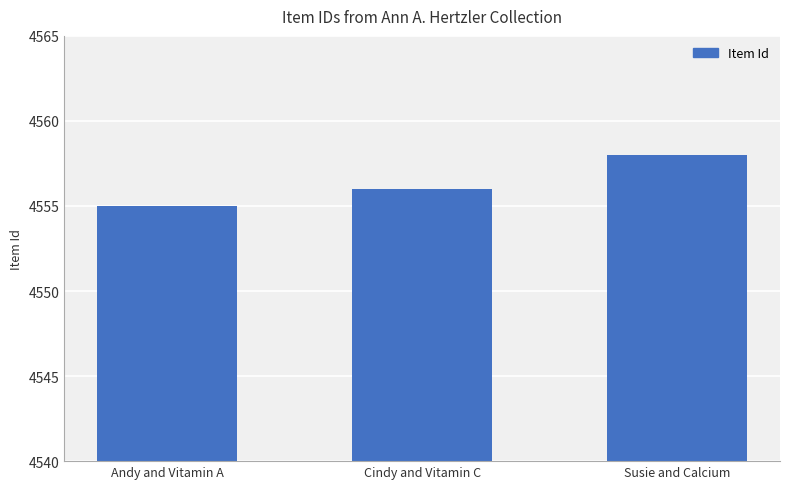

Which category has the lowest value across all series?

Andy and Vitamin A